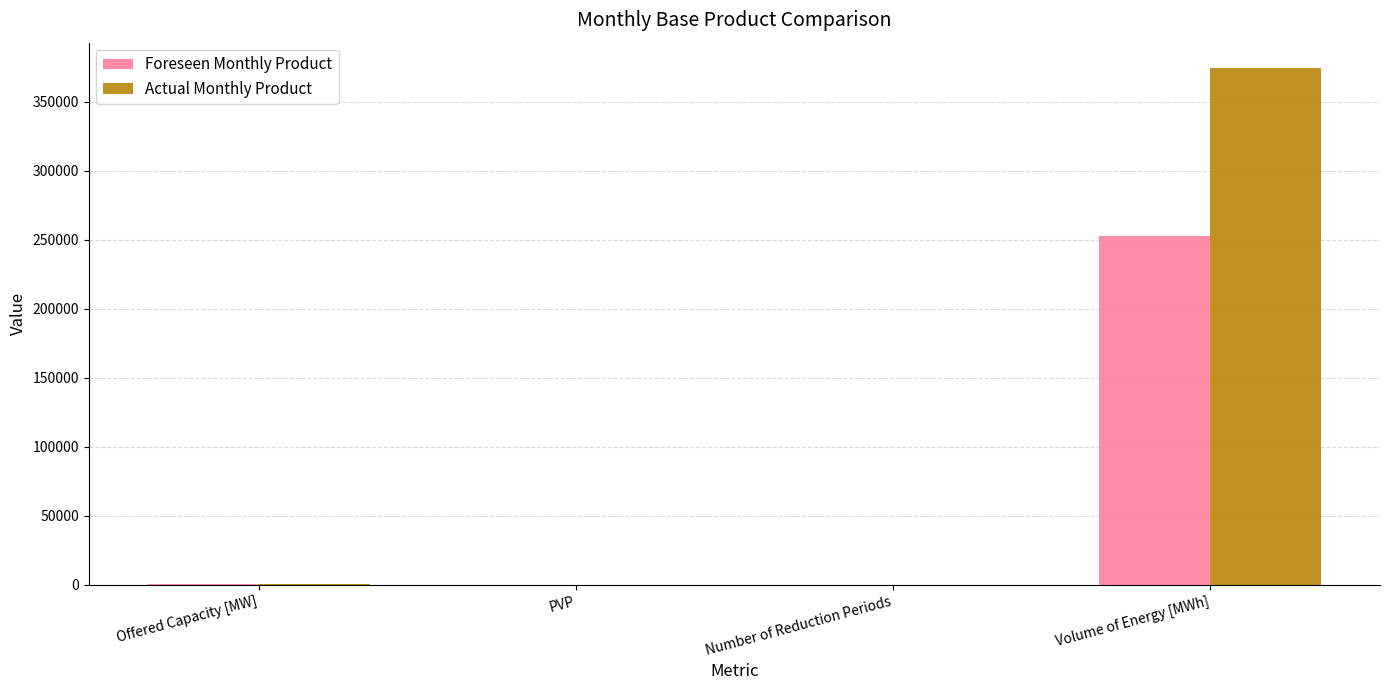

What is the sum of all Actual Monthly Product values?

374493.0